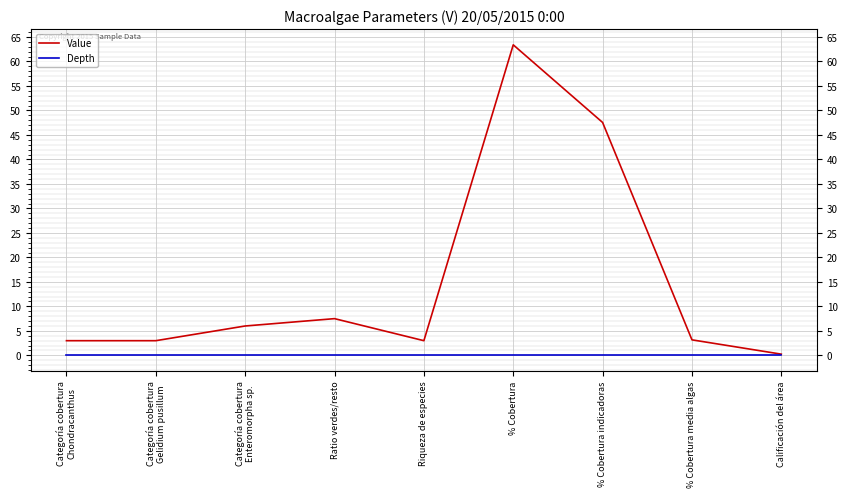

At which label is Value closest to 31?

% Cobertura indicadoras